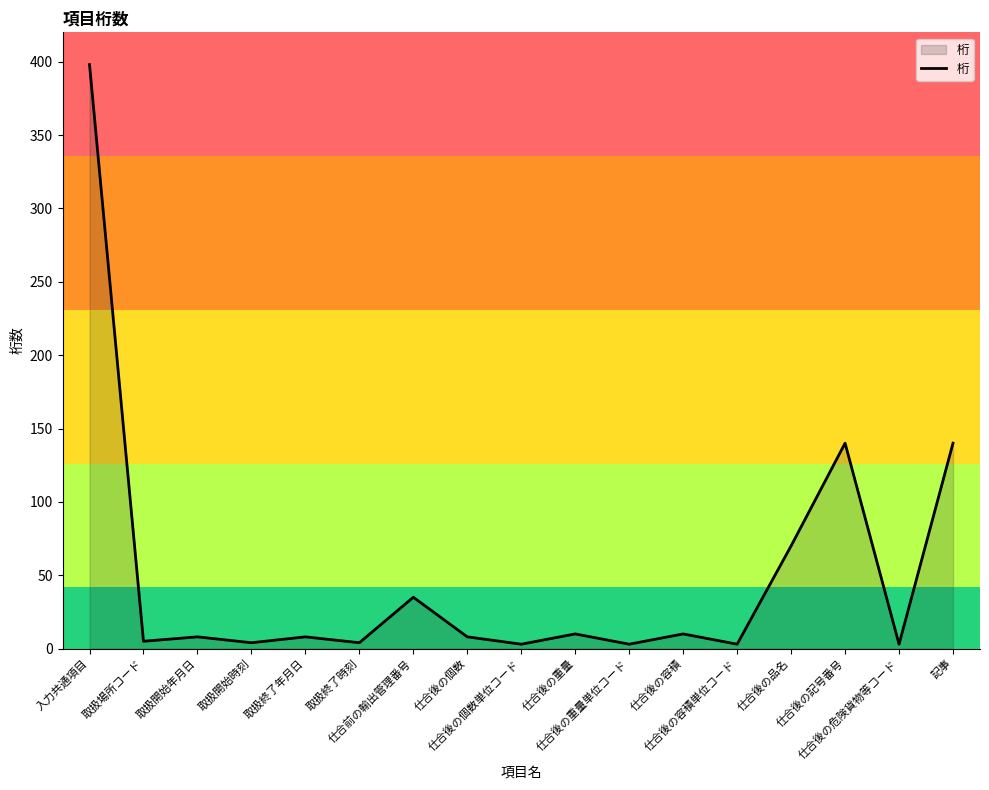

What is the difference between the maximum and minimum values?

395